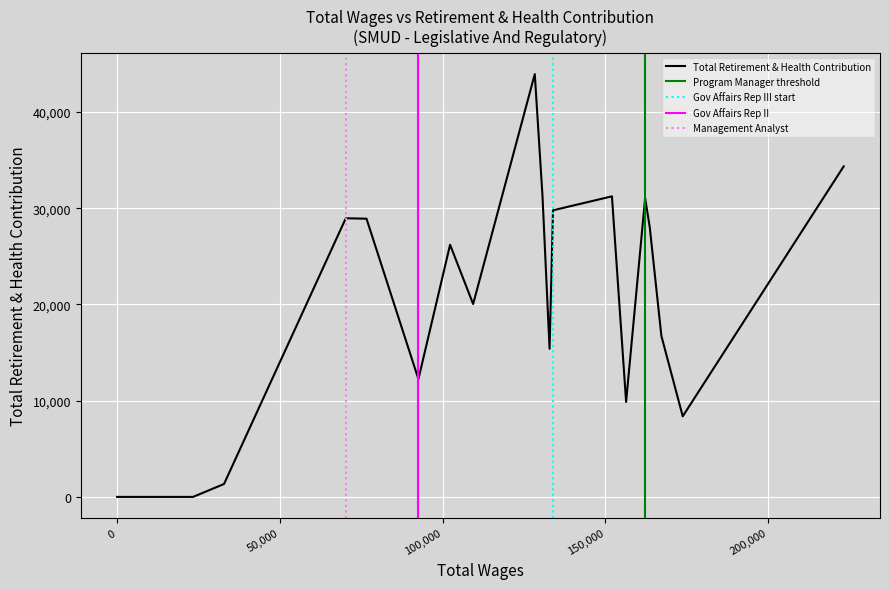

What is the average value?

20928